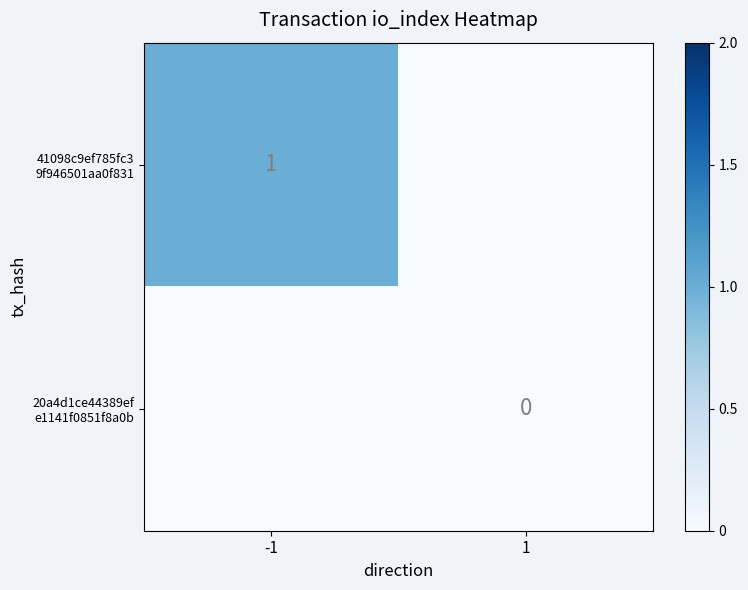

At how many categories does at least one series exceed 0?

1